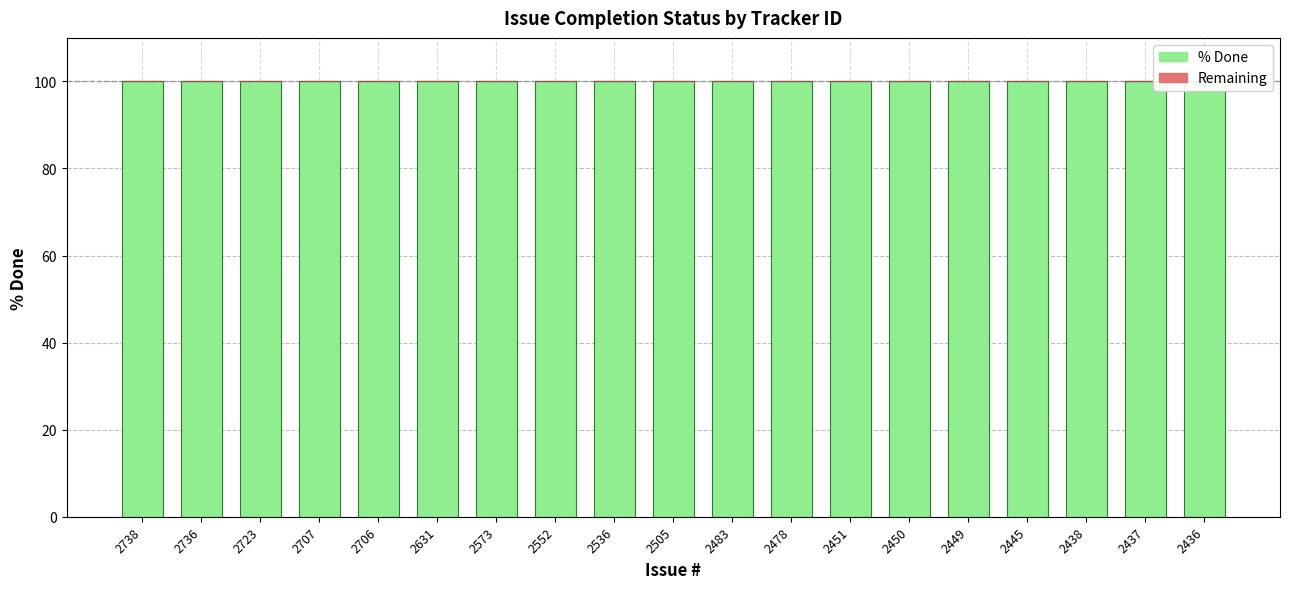

Reading left to right, list all the values displayed in this chart.

% Done: 2738=100	2736=100	2723=100	2707=100	2706=100	2631=100	2573=100	2552=100	2536=100	2505=100	2483=100	2478=100	2451=100	2450=100	2449=100	2445=100	2438=100	2437=100	2436=100
Remaining: 2738=0	2736=0	2723=0	2707=0	2706=0	2631=0	2573=0	2552=0	2536=0	2505=0	2483=0	2478=0	2451=0	2450=0	2449=0	2445=0	2438=0	2437=0	2436=0